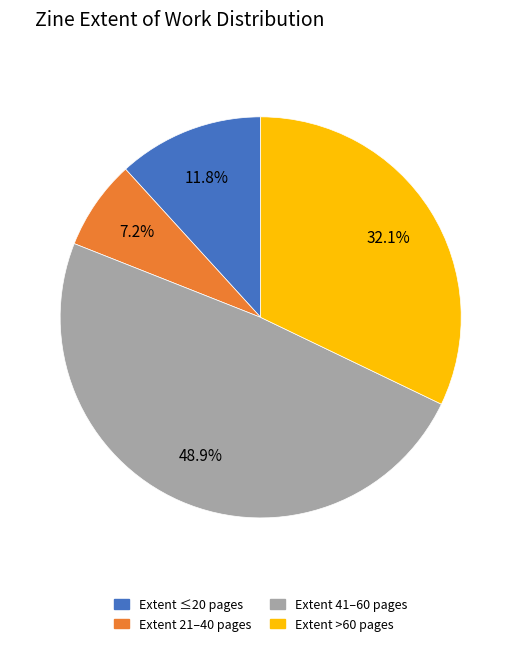

Does any single category account for the majority?

No